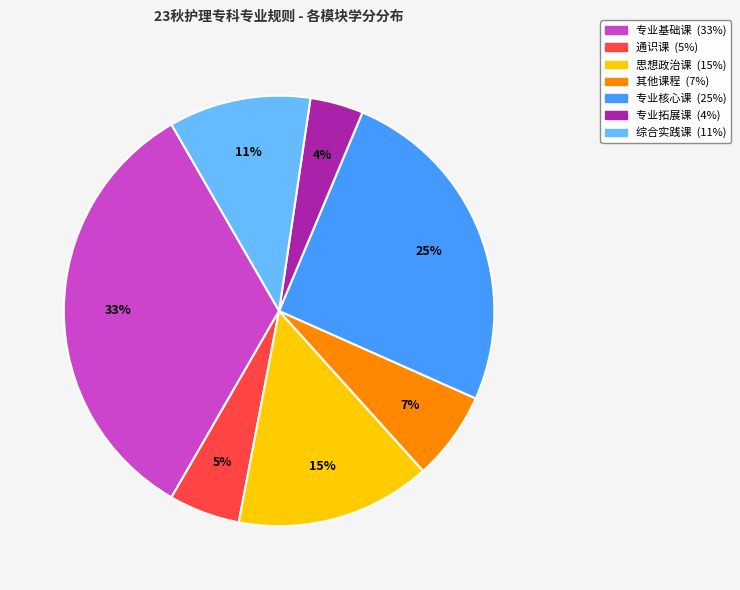

Between 思想政治课 and 专业基础课, which is larger?

专业基础课